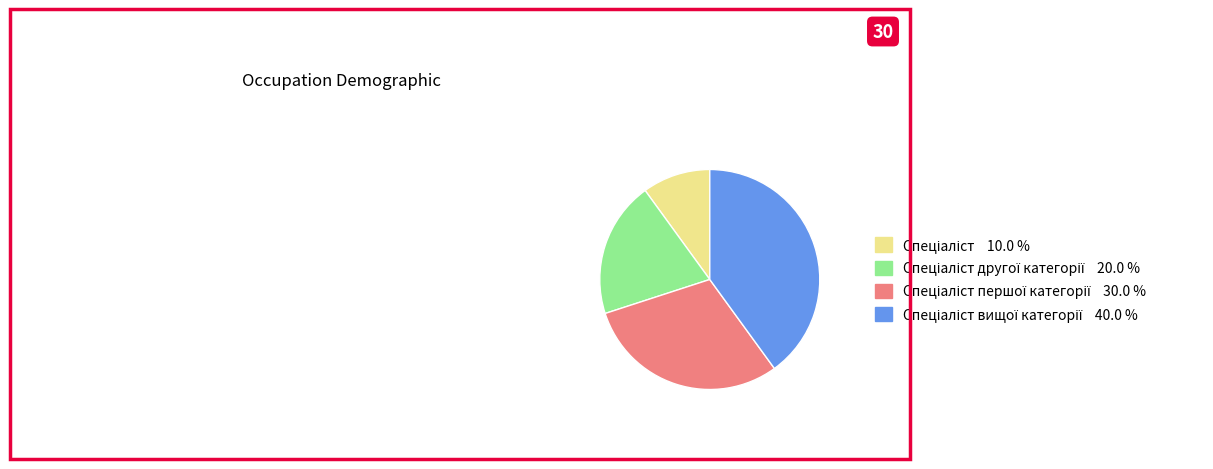

Is there any slice that represents more than half of the pie?

No